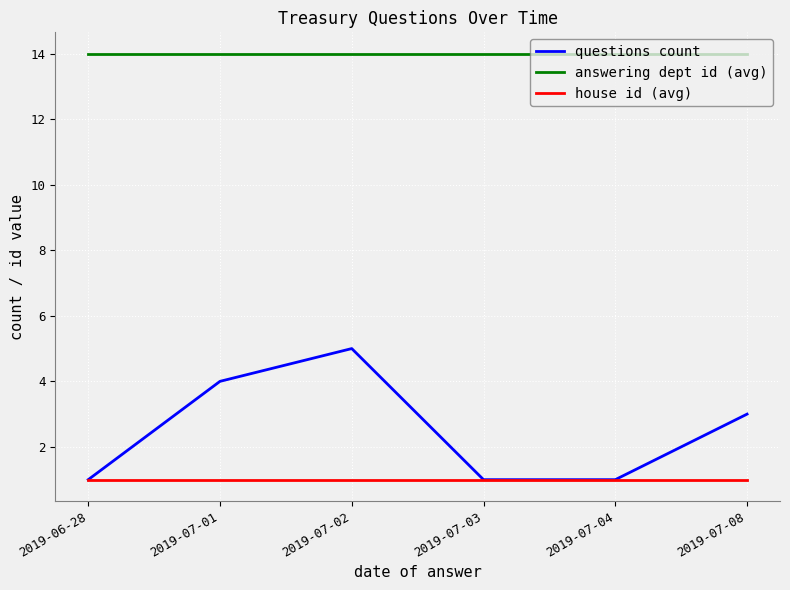

Is the value of house id (avg) at 2019-07-08 greater than the value of answering dept id (avg) at 2019-06-28?

No